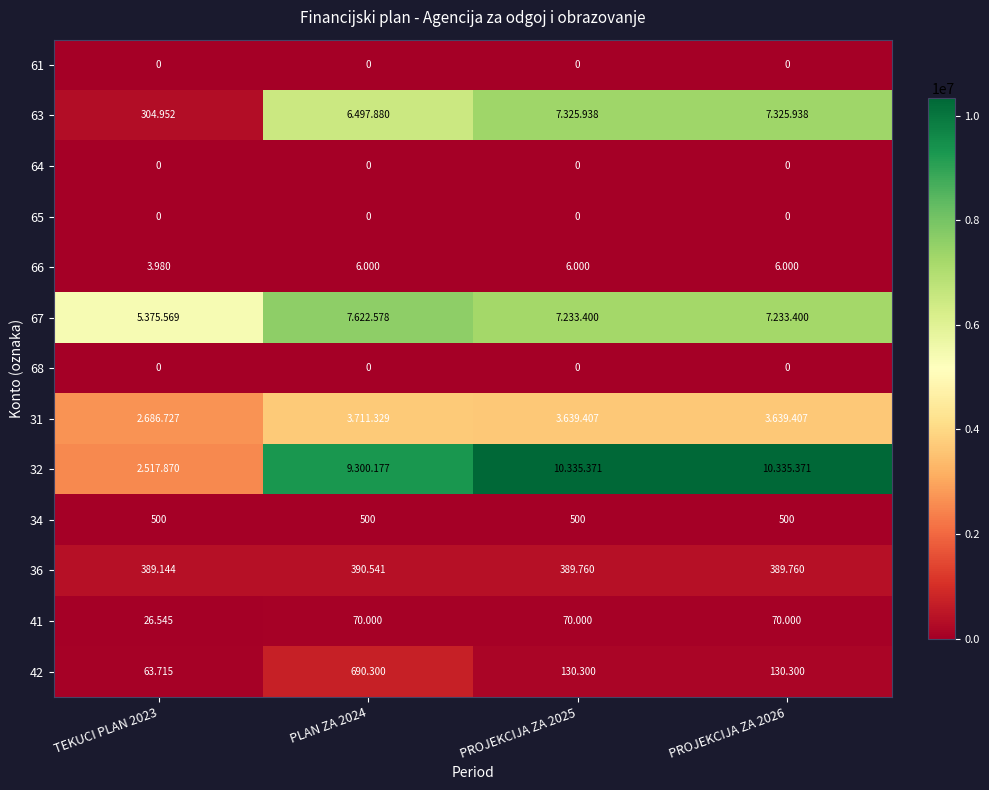

Which series has the largest range (max minus min)?

32